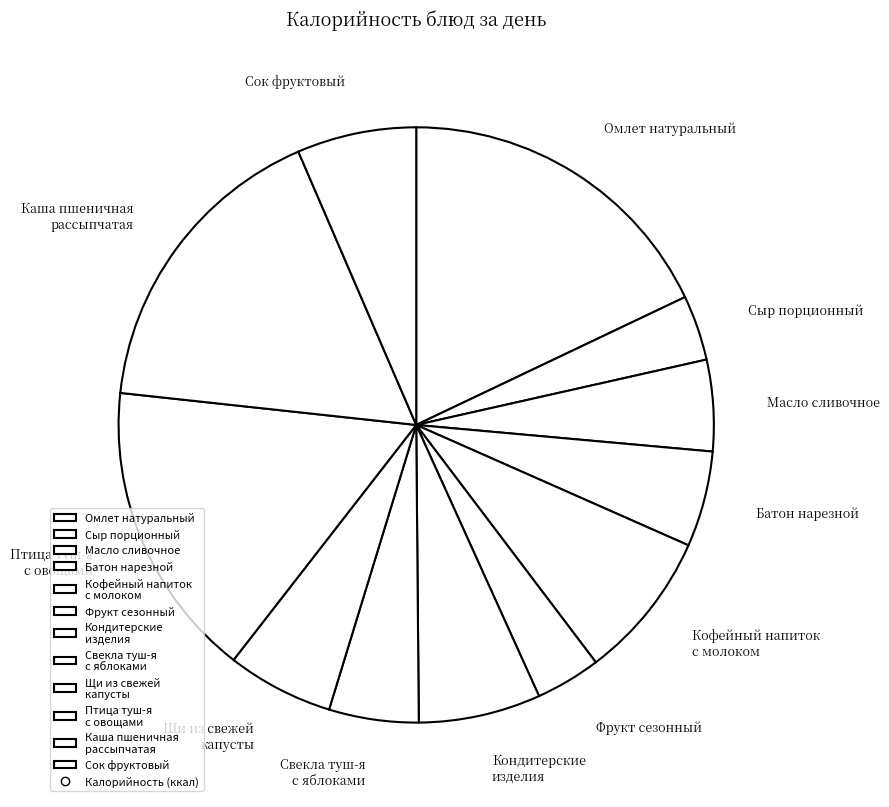

True or false: Масло сливочное accounts for 16% of the total.

False